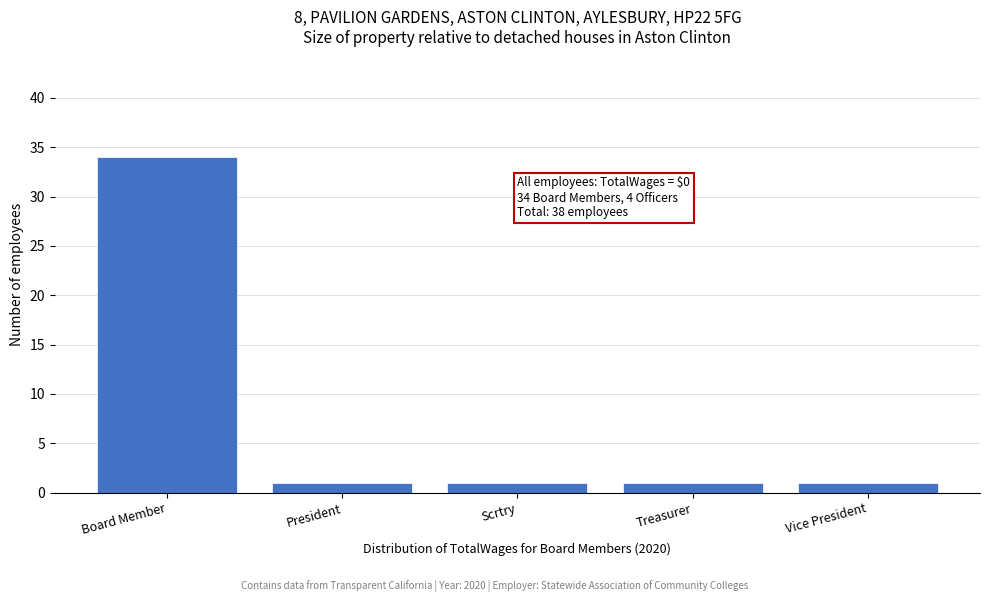

Reading left to right, what are all the values shown in this chart?

34	1	1	1	1